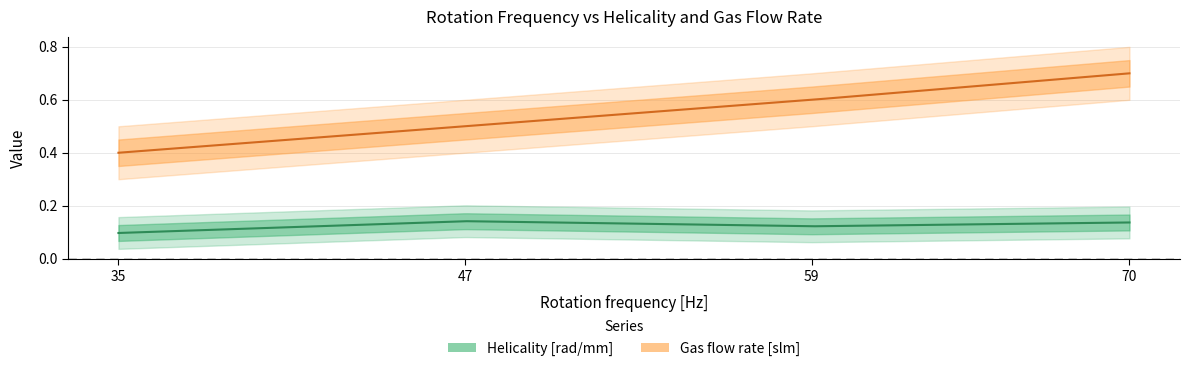

True or false: Gas flow rate [slm] and Helicality [rad/mm] cross at least once.

False